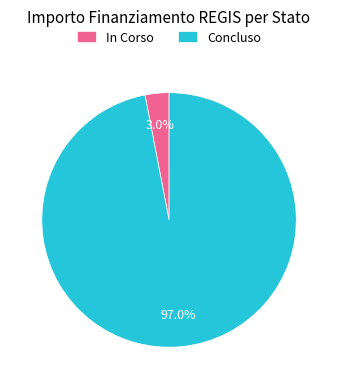

Which slice is the largest?

Concluso